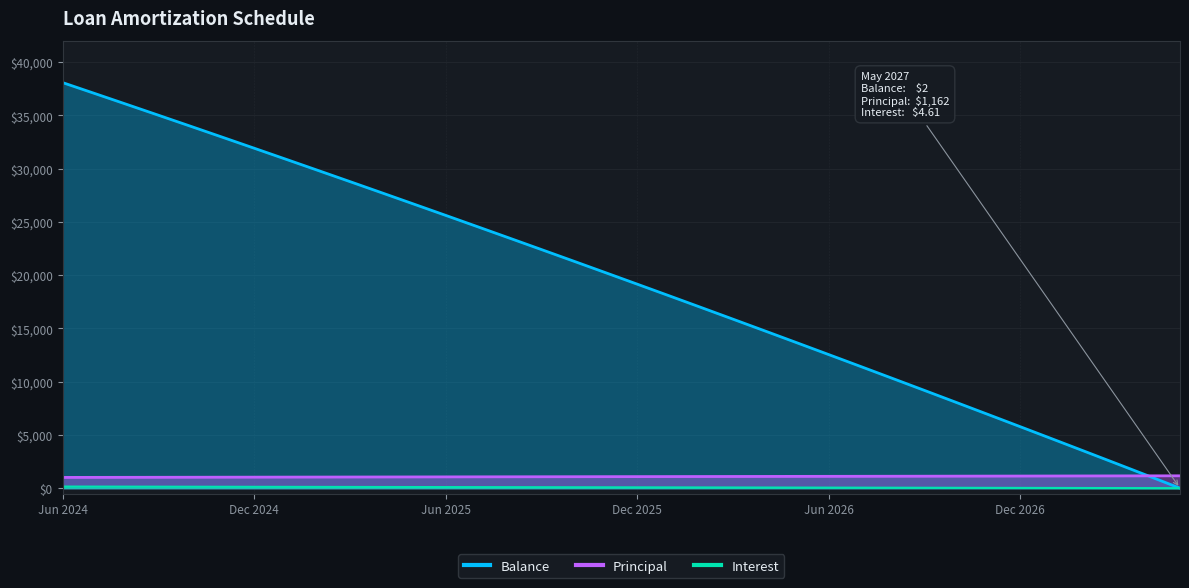

Which series has the largest total across all categories?

Balance